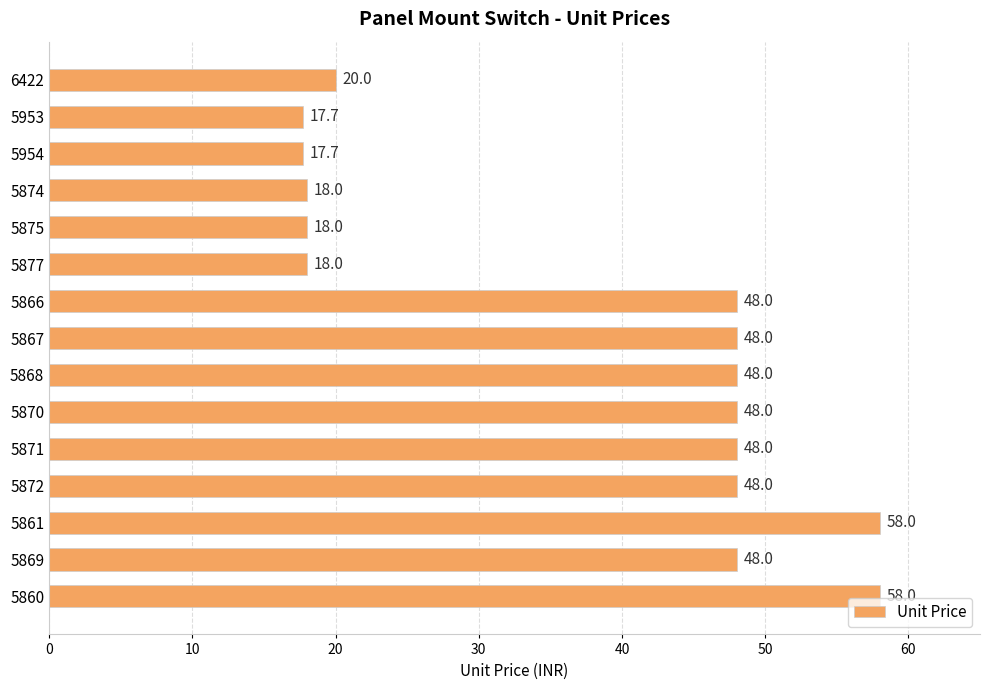

True or false: the data shows 48.0 at 5866.

True